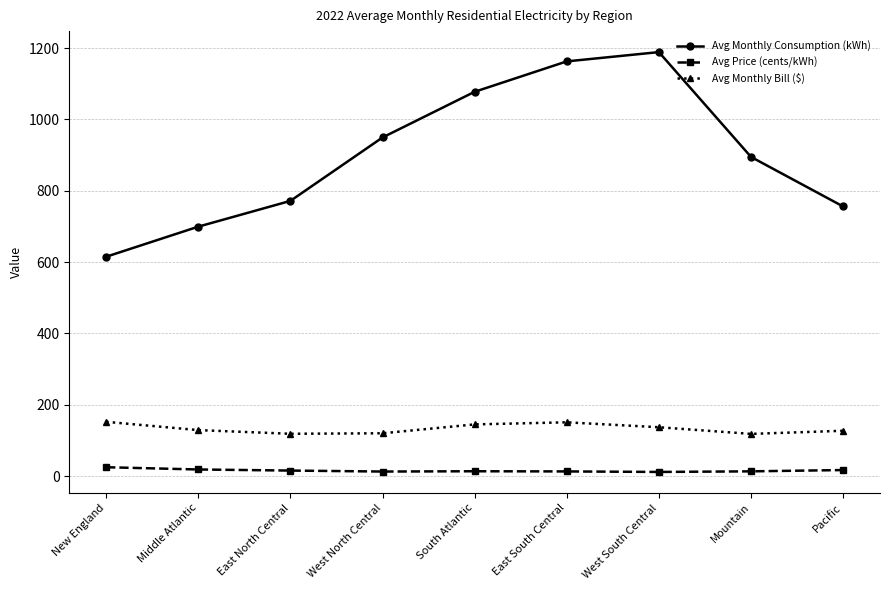

True or false: Avg Price (cents/kWh) and Avg Monthly Consumption (kWh) cross at least once.

False